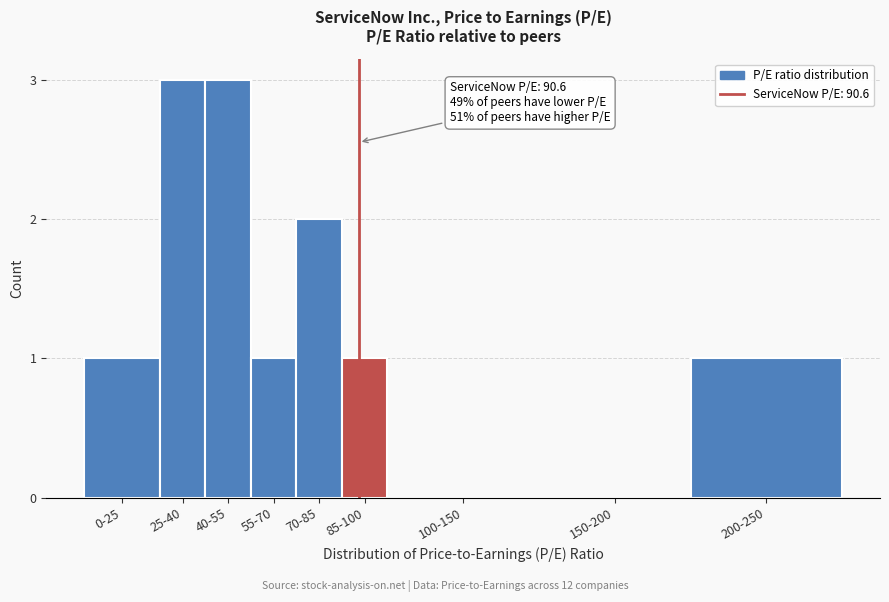

Reading left to right, list all the values displayed in this chart.

0-25=1	25-40=3	40-55=3	55-70=1	70-85=2	85-100=1	100-150=0	150-200=0	200-250=1